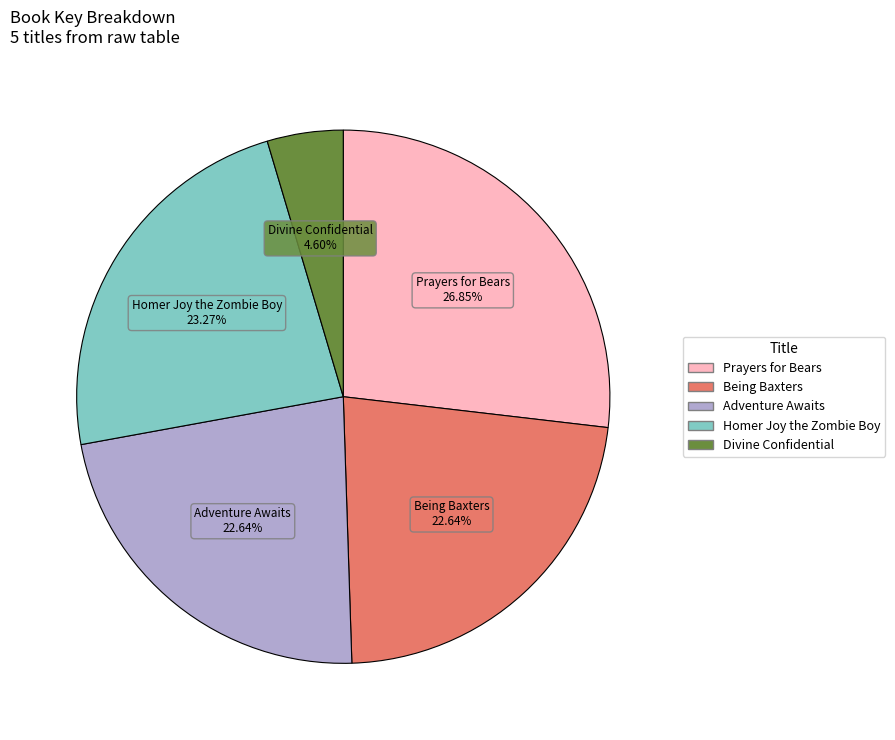

What percentage do Prayers for Bears and Being Baxters together represent?

49.5%